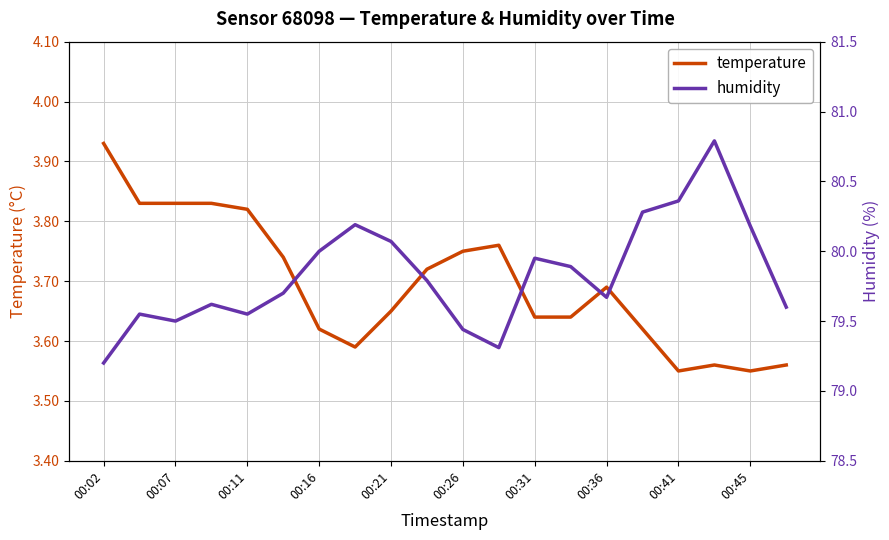

The value of temperature at 00:45 is 5.5. True or false?

False